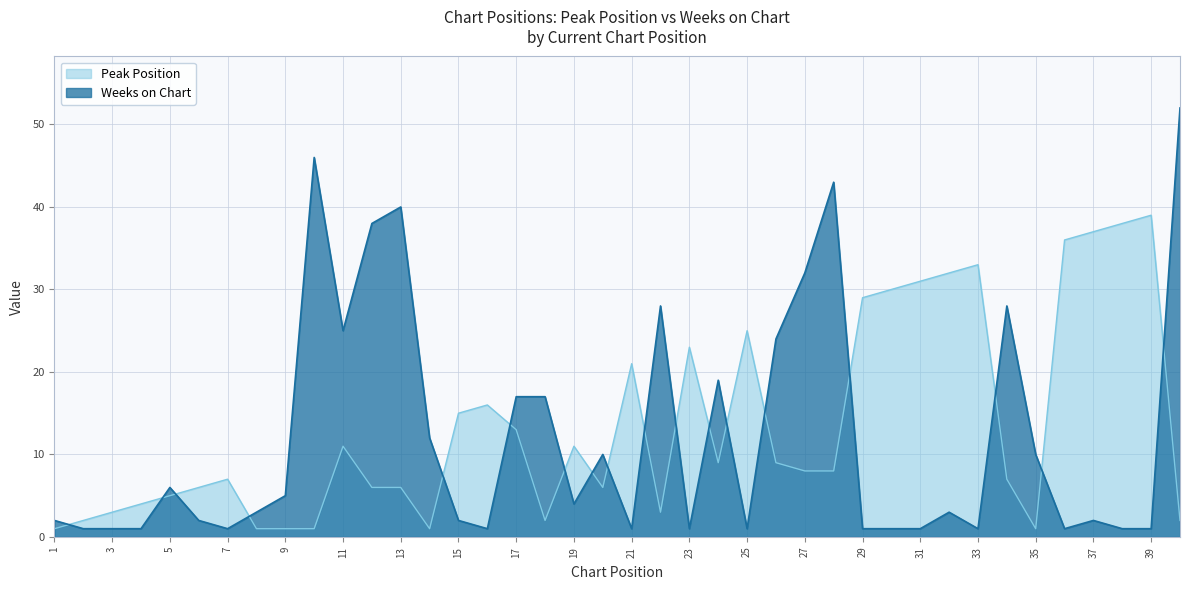

Reading right to left, extract all data points from this chart.

Peak Position: 40=2	39=39	38=38	37=37	36=36	35=1	34=7	33=33	32=32	31=31	30=30	29=29	28=8	27=8	26=9	25=25	24=9	23=23	22=3	21=21	20=6	19=11	18=2	17=13	16=16	15=15	14=1	13=6	12=6	11=11	10=1	9=1	8=1	7=7	6=6	5=5	4=4	3=3	2=2	1=1
Weeks on Chart: 40=52	39=1	38=1	37=2	36=1	35=10	34=28	33=1	32=3	31=1	30=1	29=1	28=43	27=32	26=24	25=1	24=19	23=1	22=28	21=1	20=10	19=4	18=17	17=17	16=1	15=2	14=12	13=40	12=38	11=25	10=46	9=5	8=3	7=1	6=2	5=6	4=1	3=1	2=1	1=2